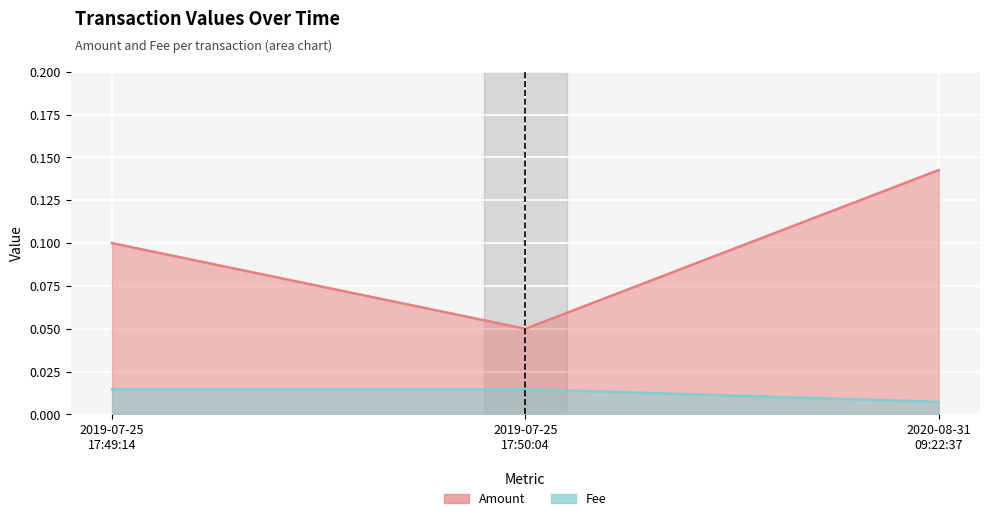

At which category does the chart reach its minimum across all series?

2020-08-31 09:22:37